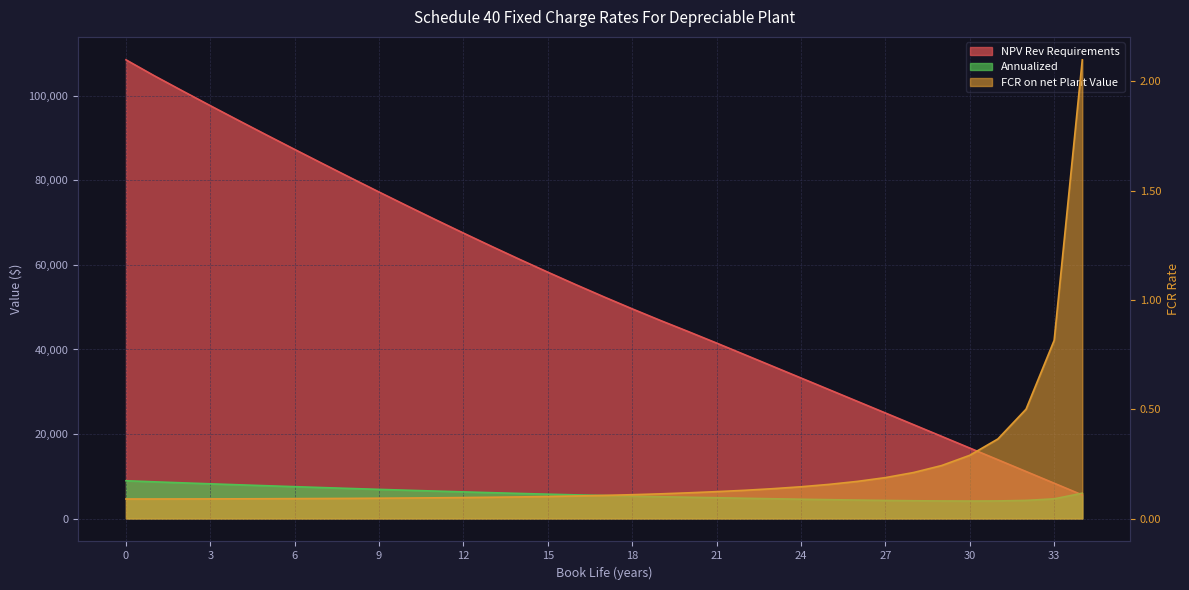

What is the average value of the NPV Rev Requirements series?

54314.0